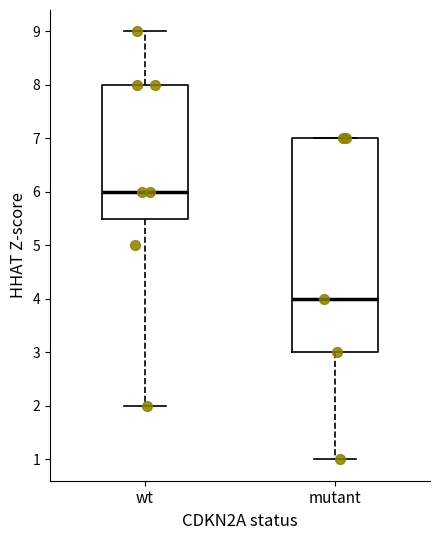

Which box has the lowest median line?

mutant